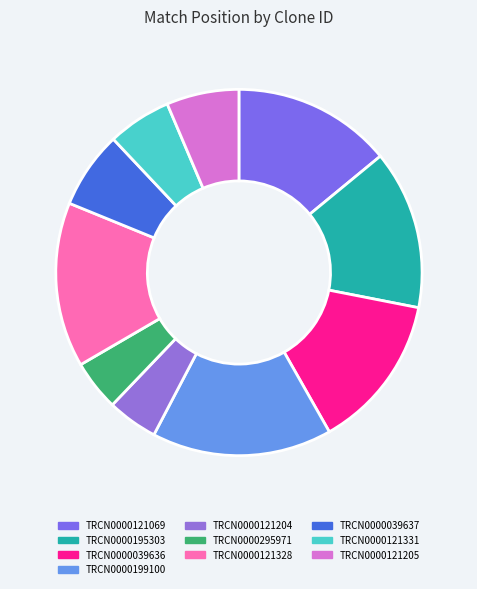

Rank the categories by value from lowest to highest.

TRCN0000121204, TRCN0000295971, TRCN0000121331, TRCN0000121205, TRCN0000039637, TRCN0000039636, TRCN0000121069, TRCN0000195303, TRCN0000121328, TRCN0000199100